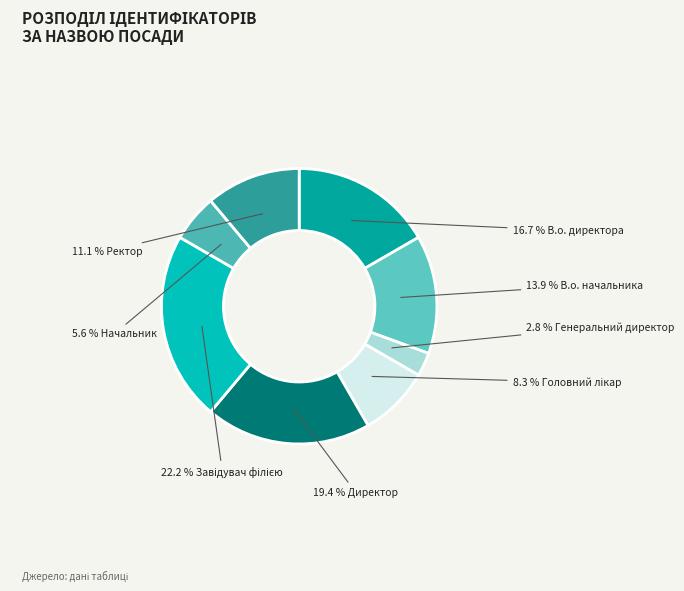

Does any single category account for the majority?

No